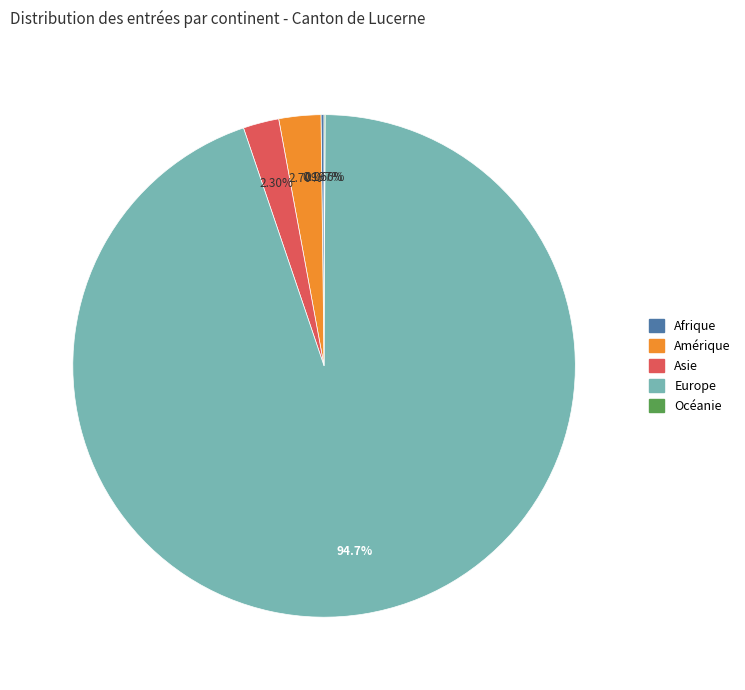

Which slice represents more than half of the pie?

Europe